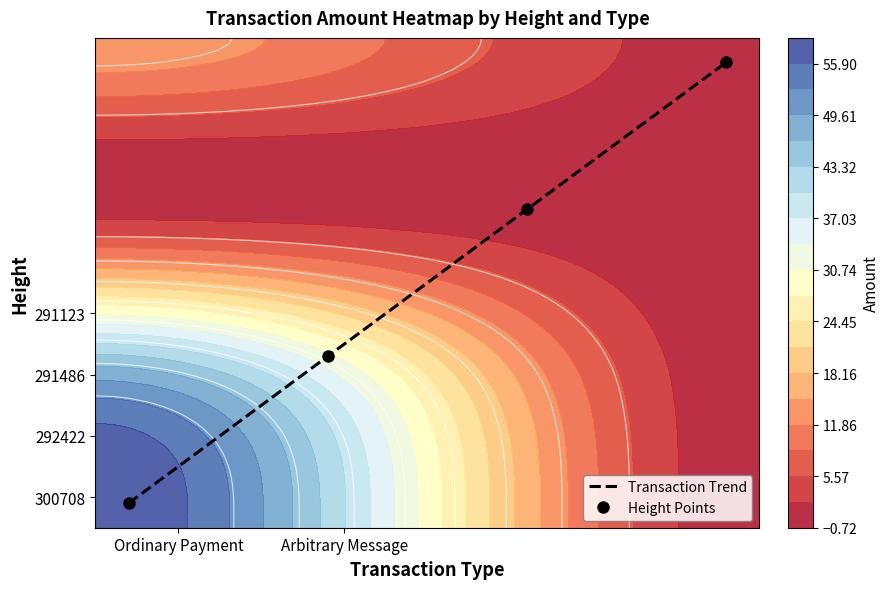

Count the number of data series in this chart.

2